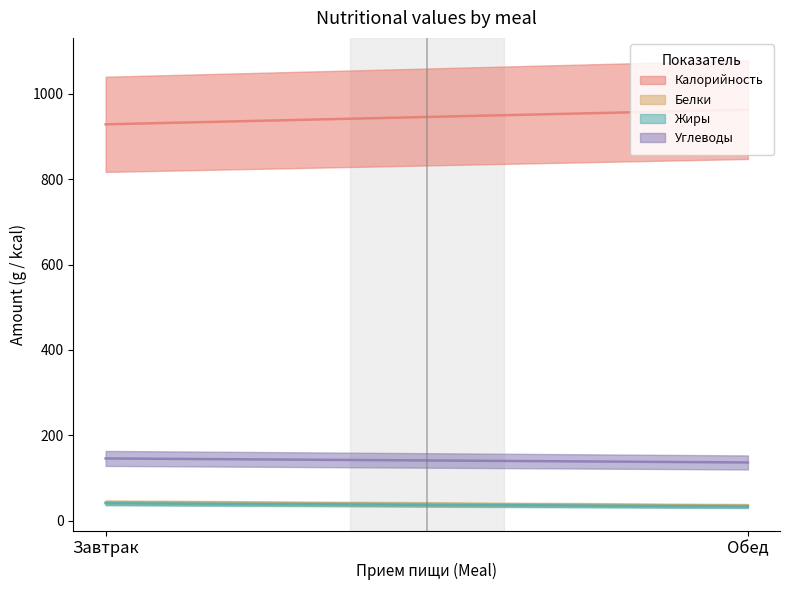

Which series changed the most between Завтрак and Обед?

Калорийность